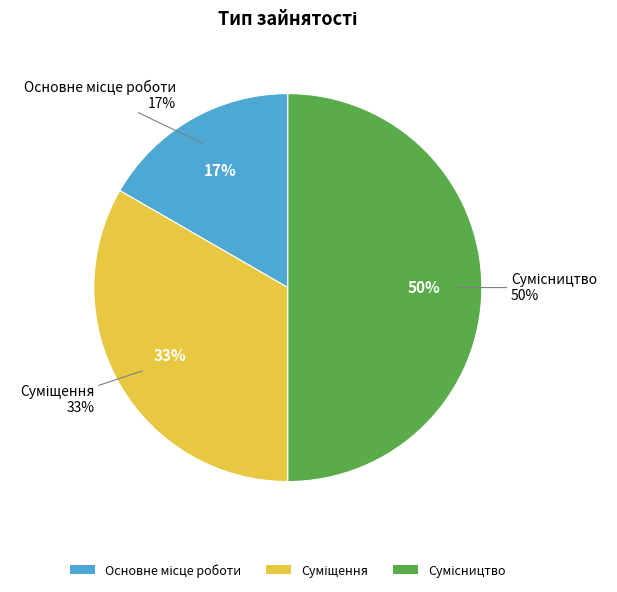

Count the number of slices in the pie.

3